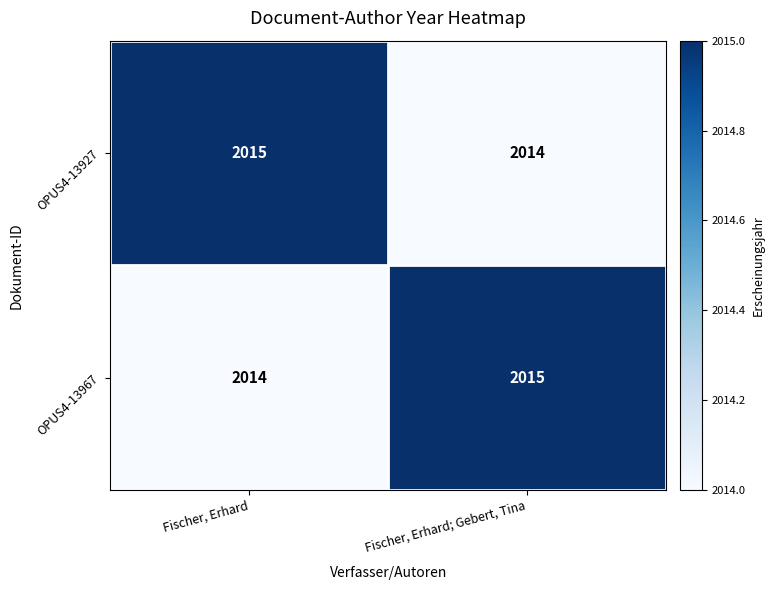

What is the maximum value shown in the chart?

2015